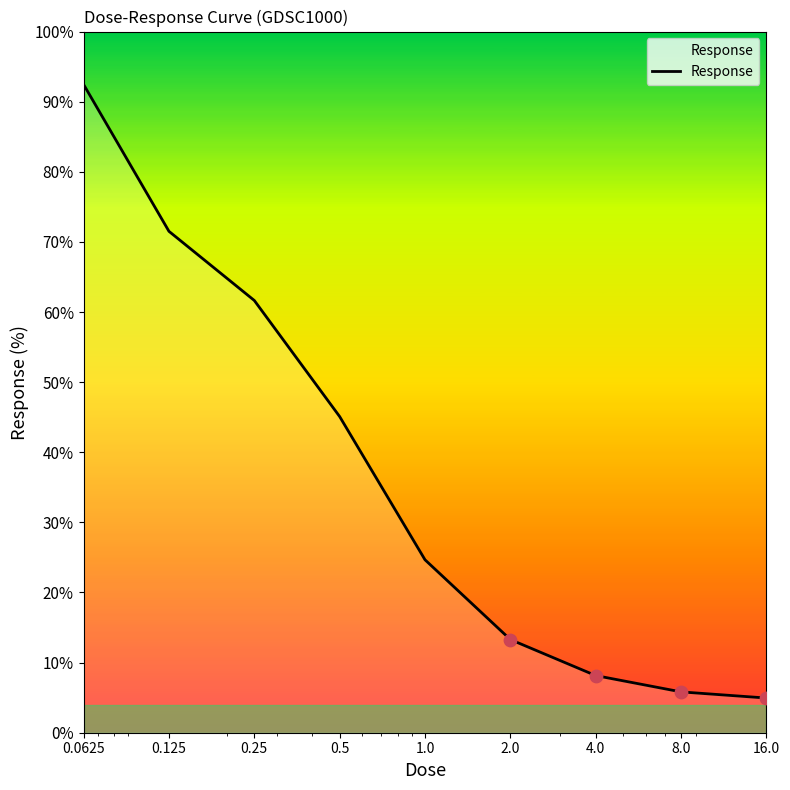

What is the difference between the maximum and minimum values?

87.5